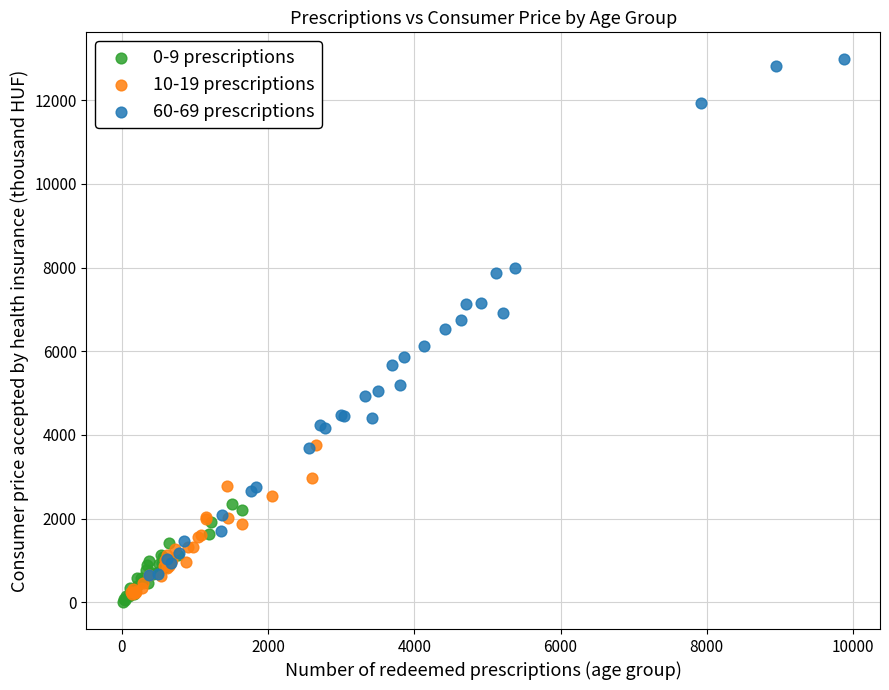

Which series reaches the minimum Y coordinate?

0-9 prescriptions